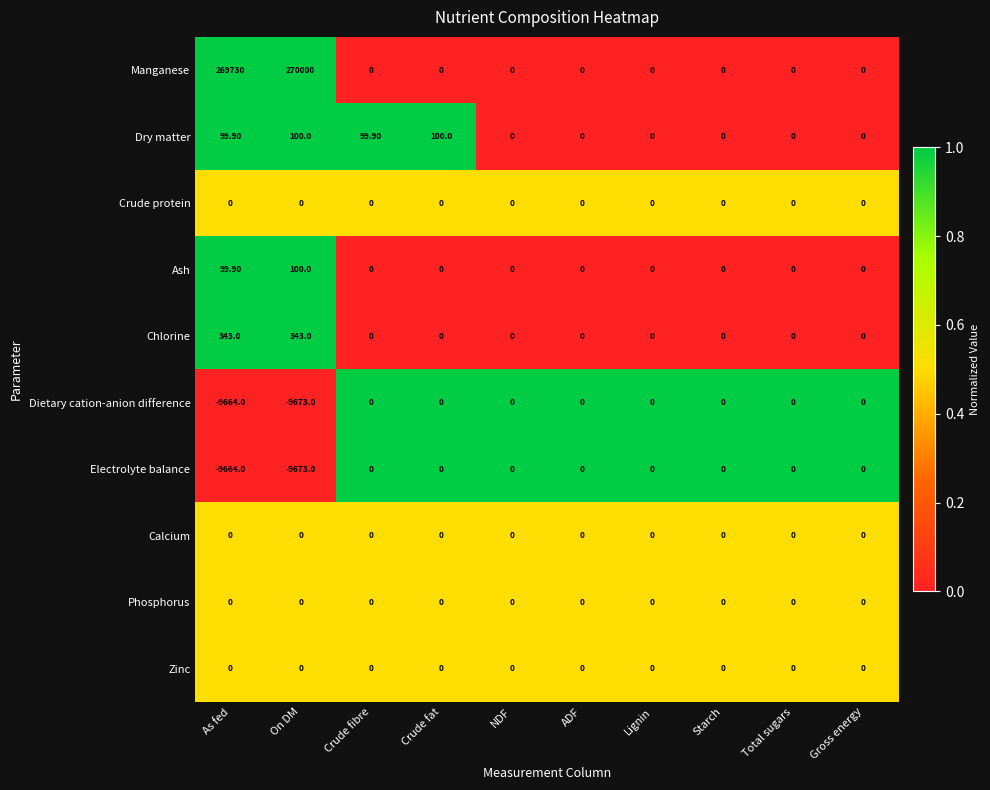

Which series changed the most between Crude fibre and ADF?

Dry matter